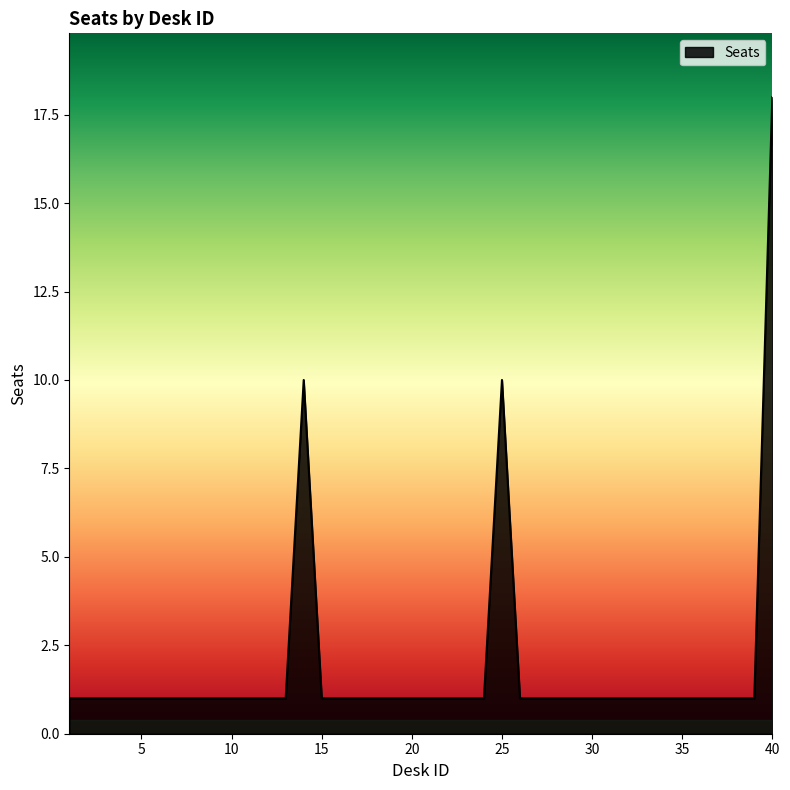

What is the sum of all values?

75